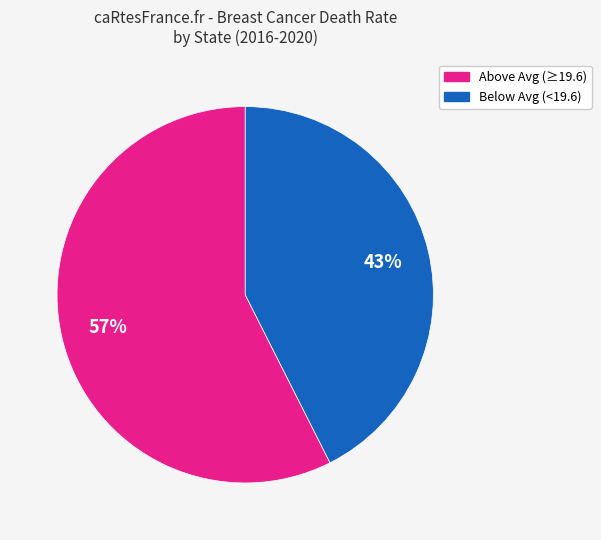

Does any single category account for the majority?

Yes